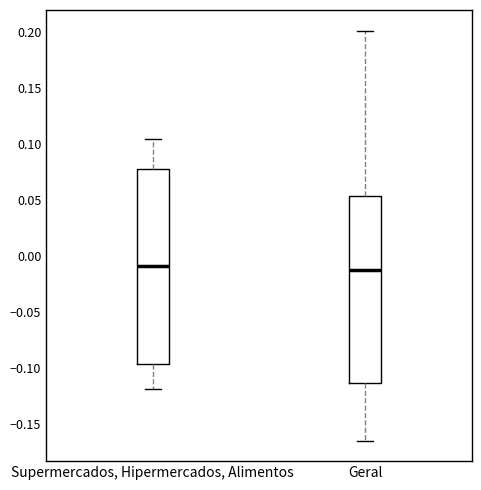

Comparing the boxes themselves (not the whiskers), which one is the tallest?

Supermercados, Hipermercados, Alimentos